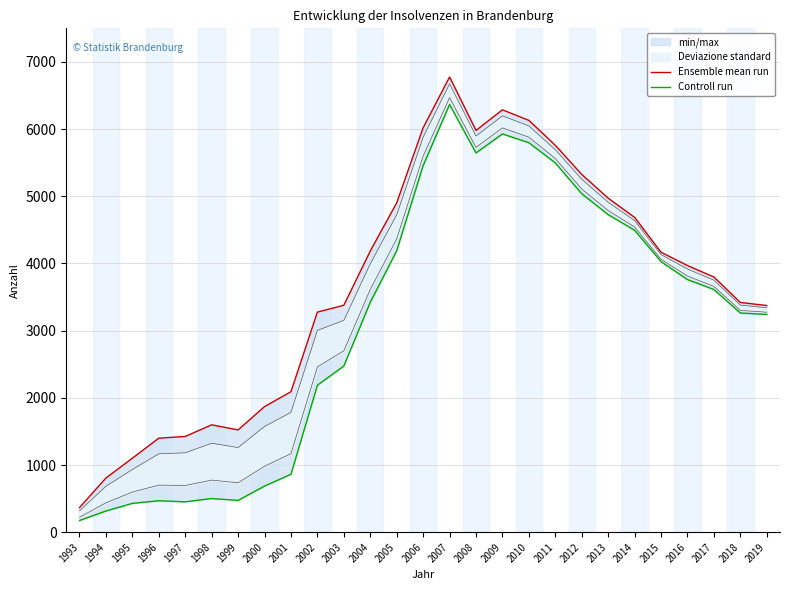

Is it true that Controll run equals 5055 at 2004?

False